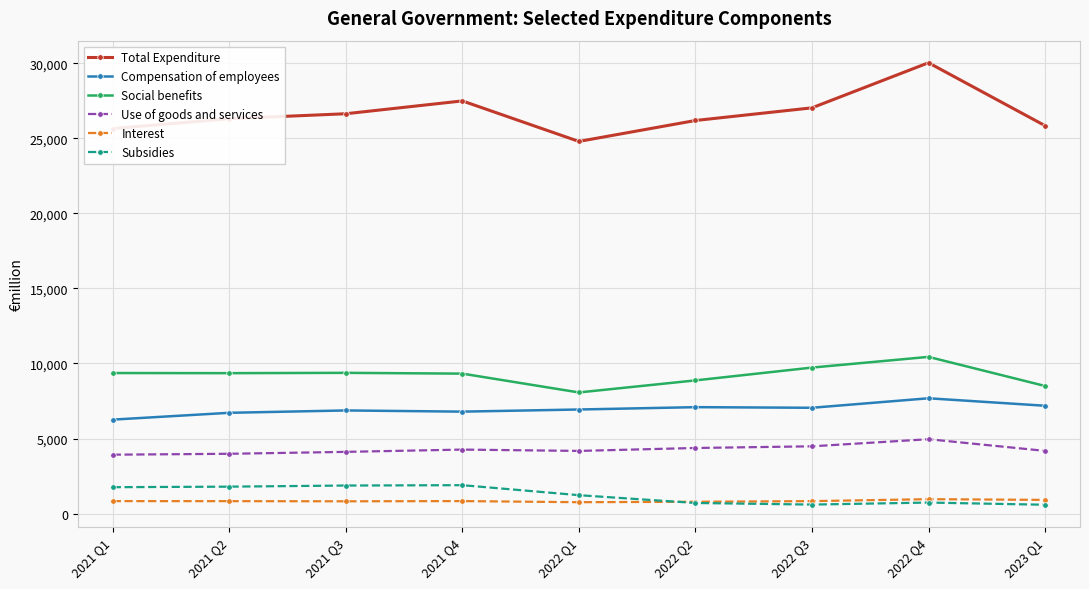

True or false: Use of goods and services has more than 0 points higher than both neighbors.

True